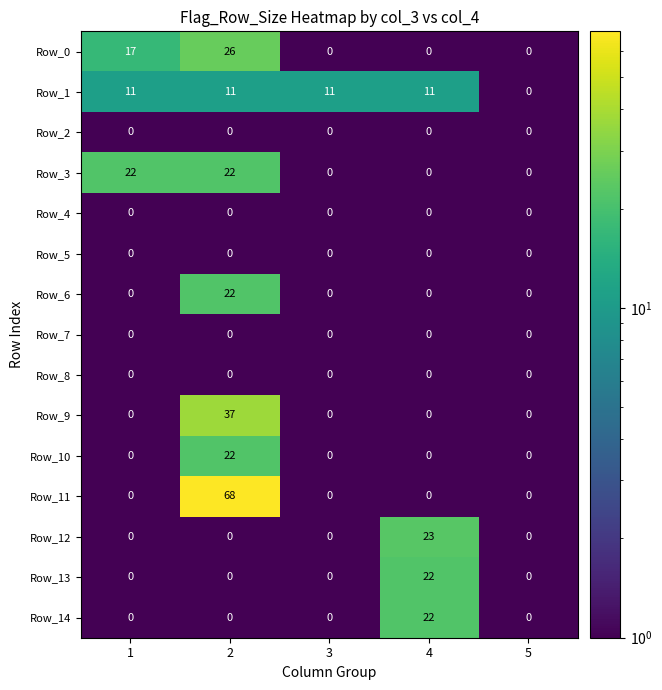

Which series has the largest range (max minus min)?

Row_11